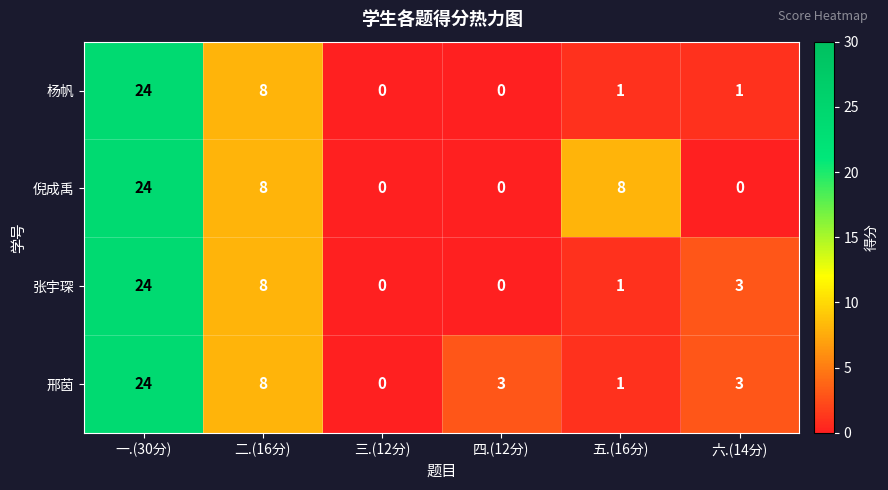

How many series are shown in this chart?

4